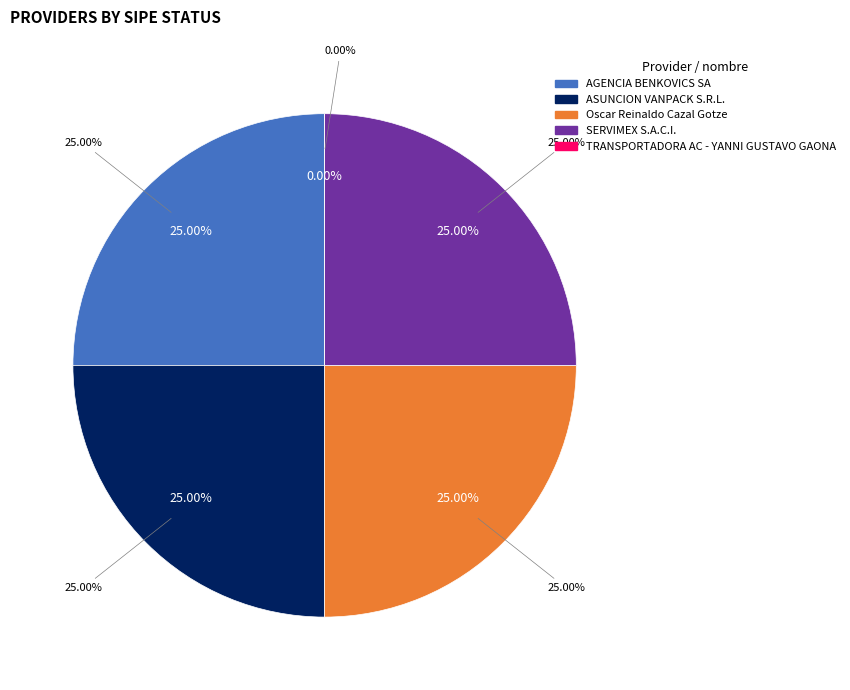

Does any single category account for the majority?

No